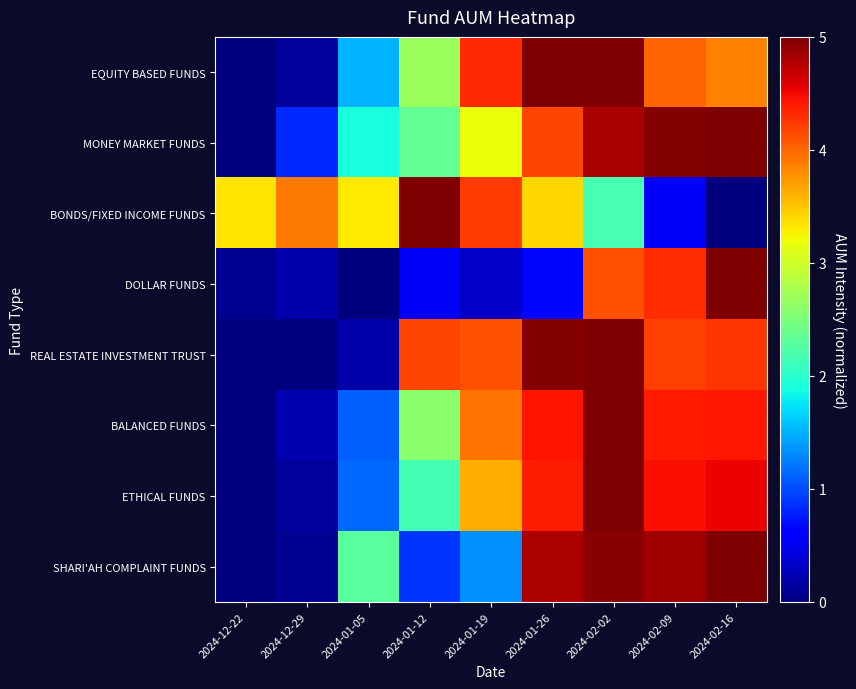

Reading left to right, list all the values displayed in this chart.

EQUITY BASED FUNDS: 2024-12-22=0.0	2024-12-29=0.1	2024-01-05=1.5	2024-01-12=2.7	2024-01-19=4.3	2024-01-26=5.0	2024-02-02=5.0	2024-02-09=4.0	2024-02-16=3.9
MONEY MARKET FUNDS: 2024-12-22=0.0	2024-12-29=0.8	2024-01-05=1.9	2024-01-12=2.3	2024-01-19=3.2	2024-01-26=4.2	2024-02-02=4.8	2024-02-09=5.0	2024-02-16=5.0
BONDS/FIXED INCOME FUNDS: 2024-12-22=3.3	2024-12-29=3.9	2024-01-05=3.3	2024-01-12=5.0	2024-01-19=4.2	2024-01-26=3.4	2024-02-02=2.2	2024-02-09=0.5	2024-02-16=0.0
DOLLAR FUNDS: 2024-12-22=0.1	2024-12-29=0.2	2024-01-05=0.0	2024-01-12=0.5	2024-01-19=0.3	2024-01-26=0.7	2024-02-02=4.1	2024-02-09=4.3	2024-02-16=5.0
REAL ESTATE INVESTMENT TRUST: 2024-12-22=0.0	2024-12-29=0.0	2024-01-05=0.2	2024-01-12=4.2	2024-01-19=4.1	2024-01-26=5.0	2024-02-02=5.0	2024-02-09=4.2	2024-02-16=4.3
BALANCED FUNDS: 2024-12-22=0.0	2024-12-29=0.2	2024-01-05=1.1	2024-01-12=2.6	2024-01-19=3.9	2024-01-26=4.4	2024-02-02=5.0	2024-02-09=4.4	2024-02-16=4.4
ETHICAL FUNDS: 2024-12-22=0.0	2024-12-29=0.1	2024-01-05=1.1	2024-01-12=2.2	2024-01-19=3.6	2024-01-26=4.4	2024-02-02=5.0	2024-02-09=4.5	2024-02-16=4.5
SHARI'AH COMPLAINT FUNDS: 2024-12-22=0.0	2024-12-29=0.1	2024-01-05=2.3	2024-01-12=0.9	2024-01-19=1.3	2024-01-26=4.8	2024-02-02=4.9	2024-02-09=4.9	2024-02-16=5.0